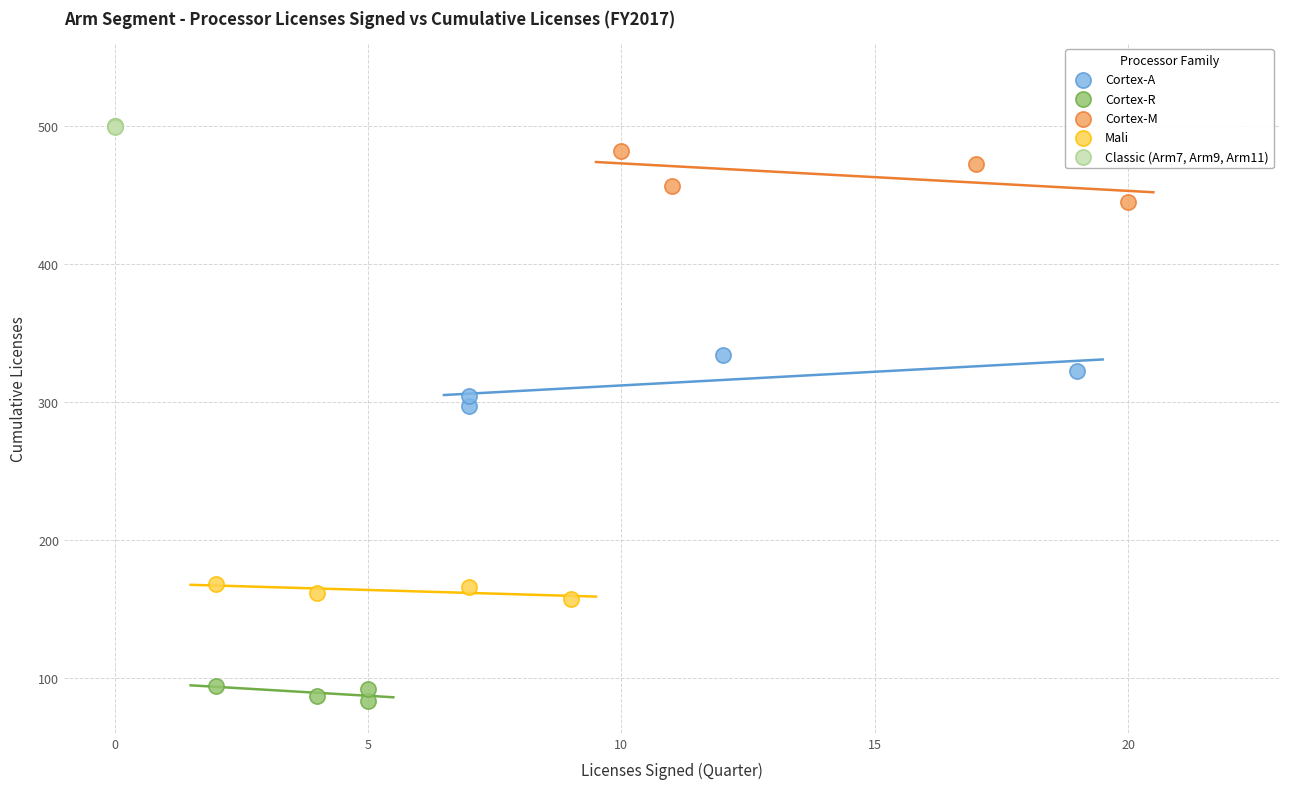

Which series contains the lowest Y value?

Cortex-R